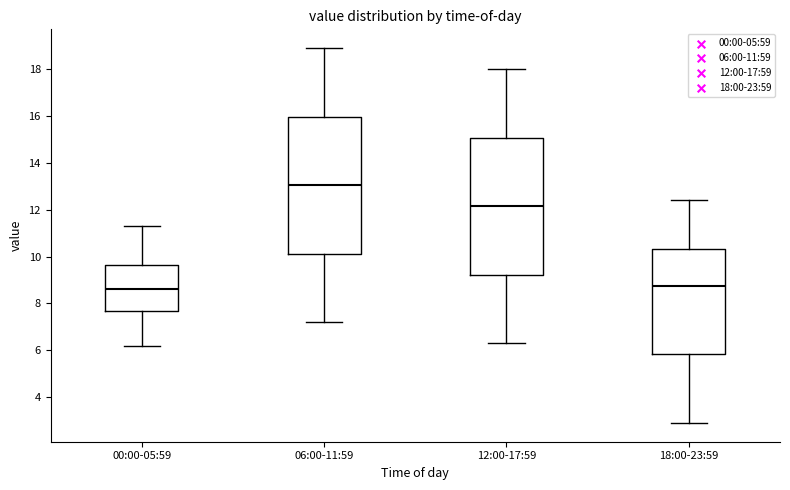

Where is the lower edge of the box for 12:00-17:59 on the y-axis? The values are not printed on the chart, so give them approximately, as read against the axis.

9.2